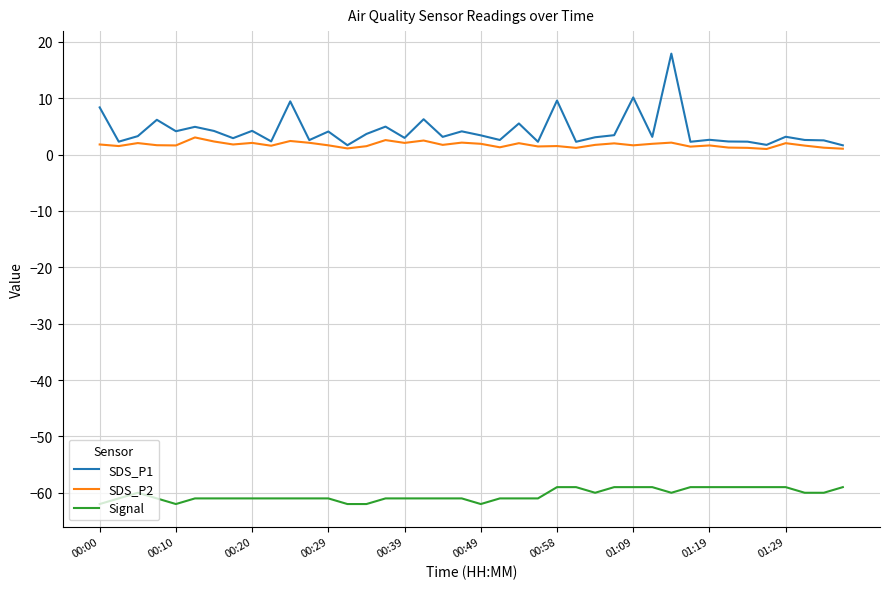

What is the maximum value shown in the chart?

17.9